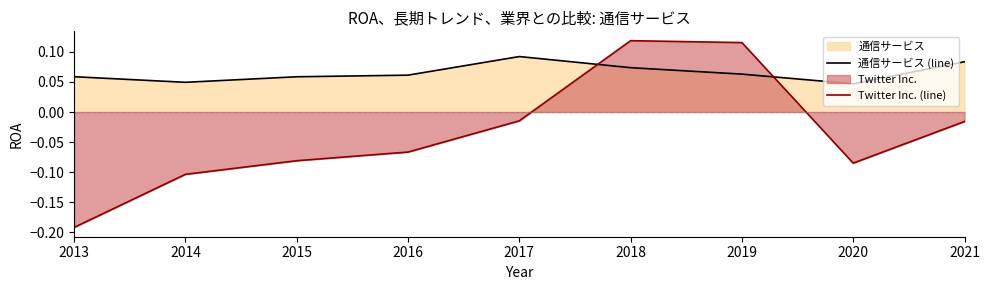

Reading left to right, list all the values displayed in this chart.

通信サービス (line): 0.1	0.0	0.1	0.1	0.1	0.1	0.1	0.0	0.1
Twitter Inc. (line): -0.2	-0.1	-0.1	-0.1	-0.0	0.1	0.1	-0.1	-0.0